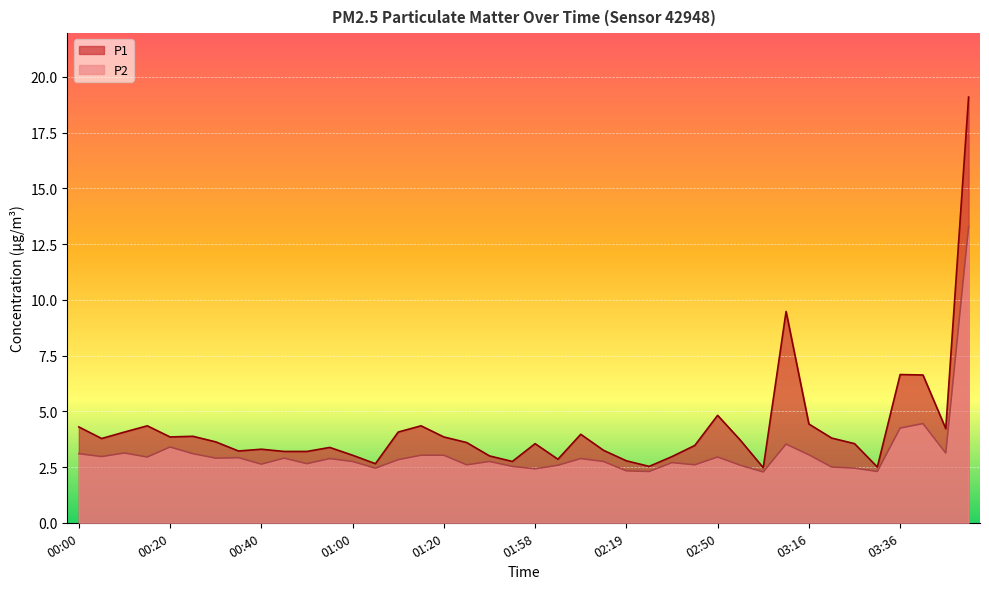

What is the difference between the highest and lowest values at 03:21?

1.3